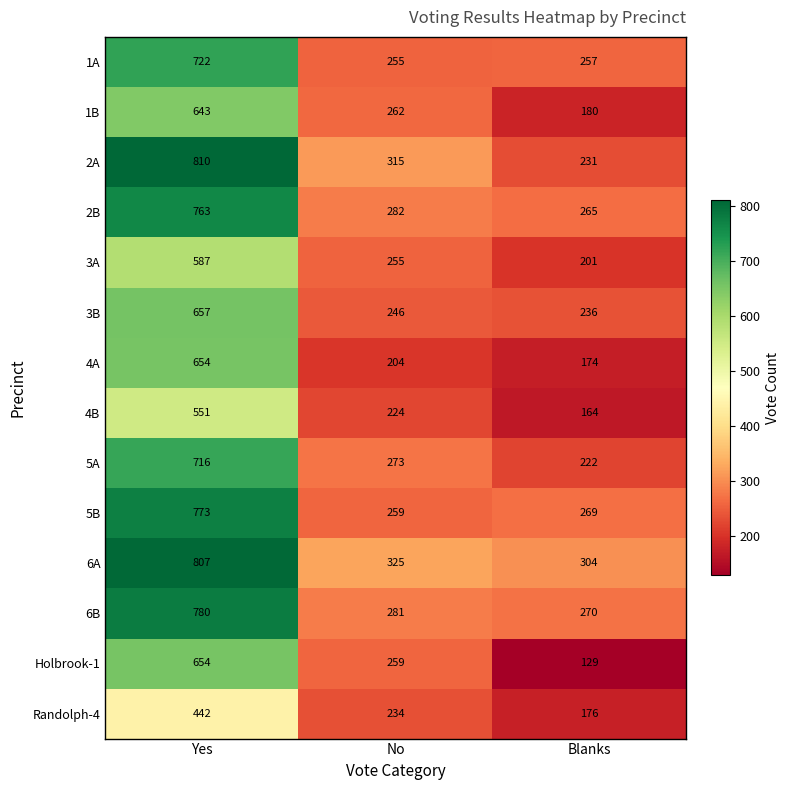

What is the sum of the 3B values at Blanks and Yes?

893